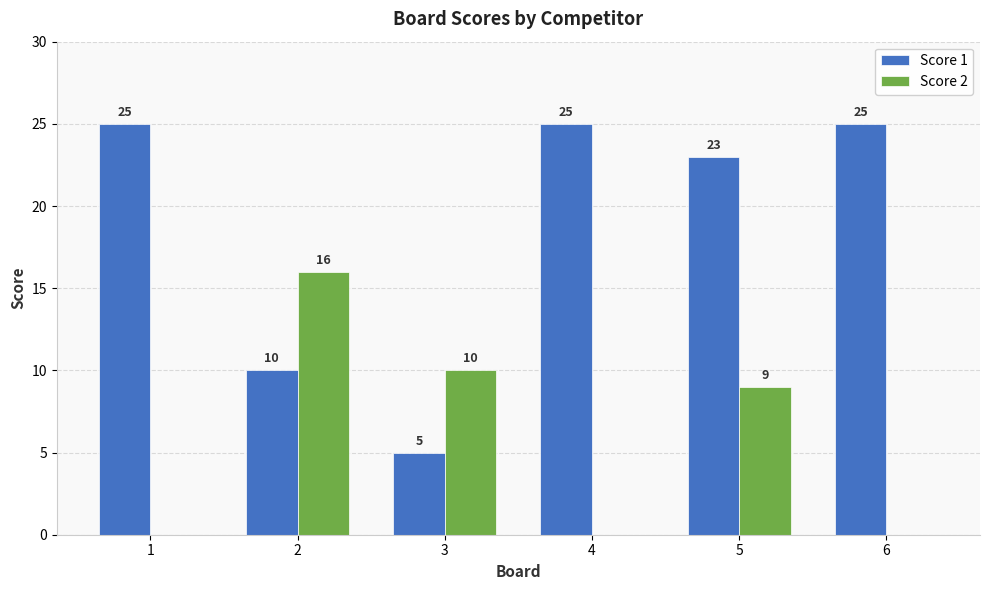

Which category has the highest value in the Score 2 series?

2